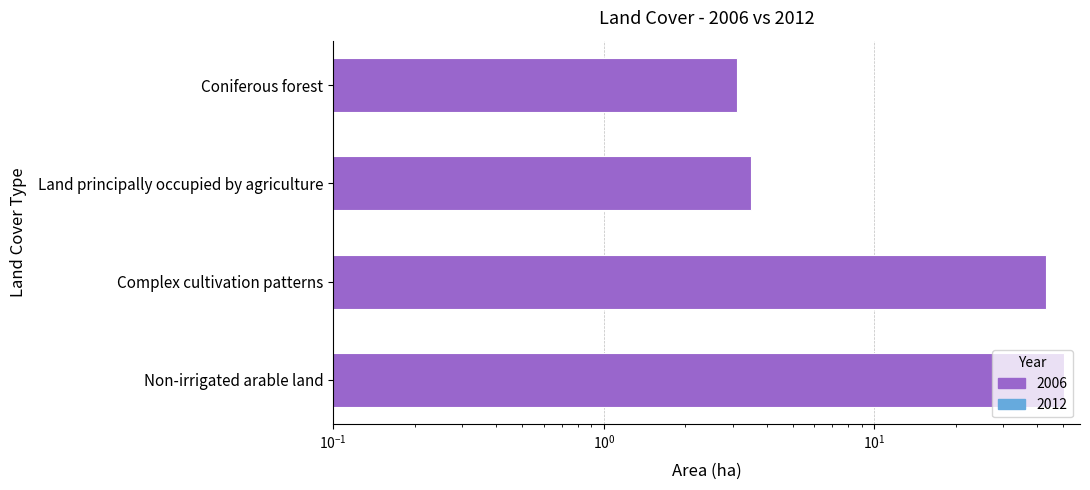

How many distinct data groups are displayed?

1